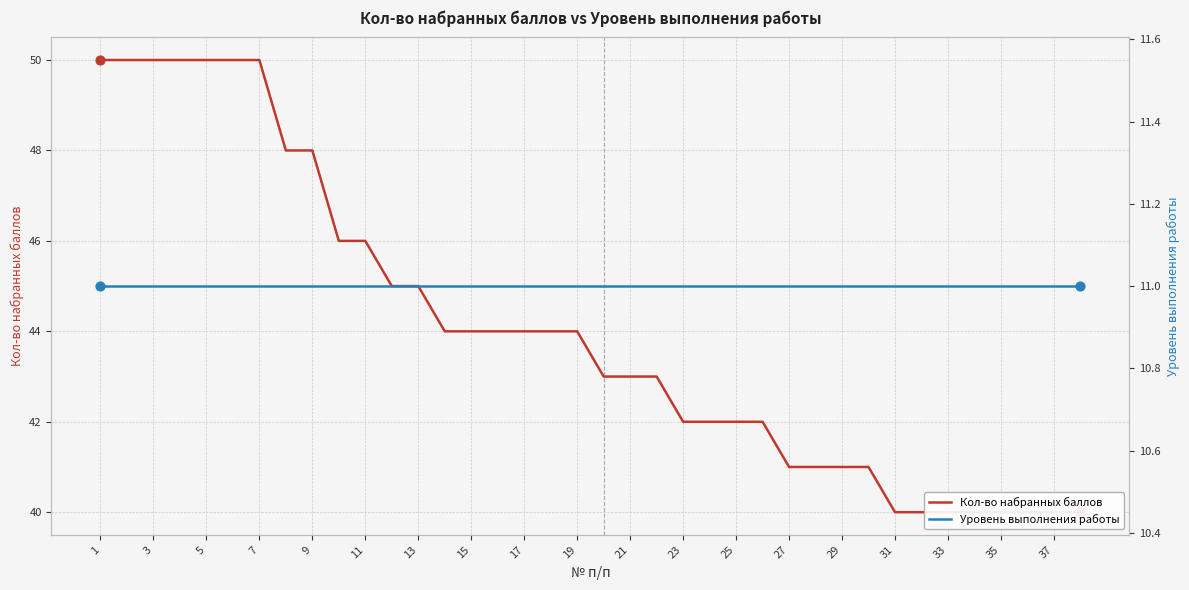

At how many categories does at least one series exceed 32?

38